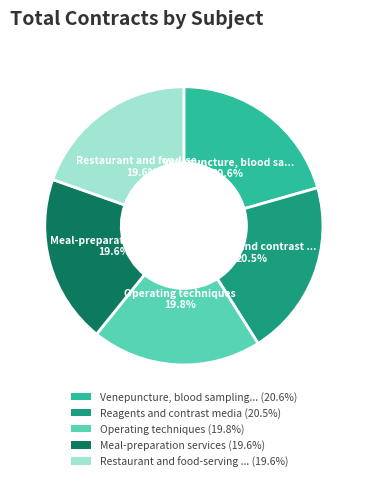

How many slices are in this pie chart?

5